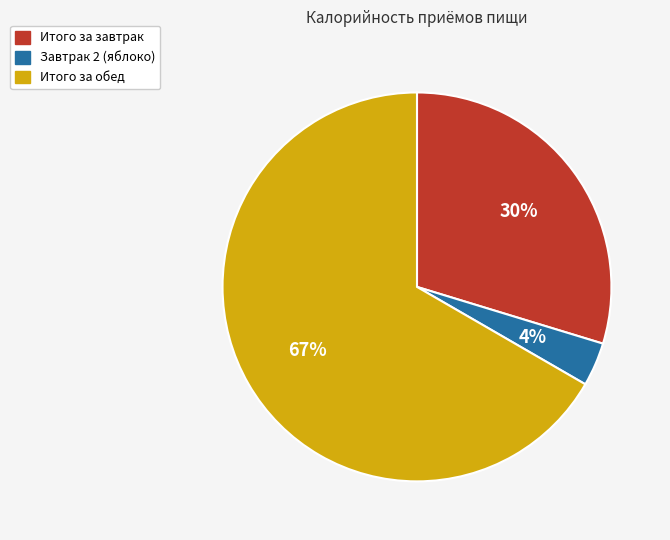

Count the number of slices in the pie.

3